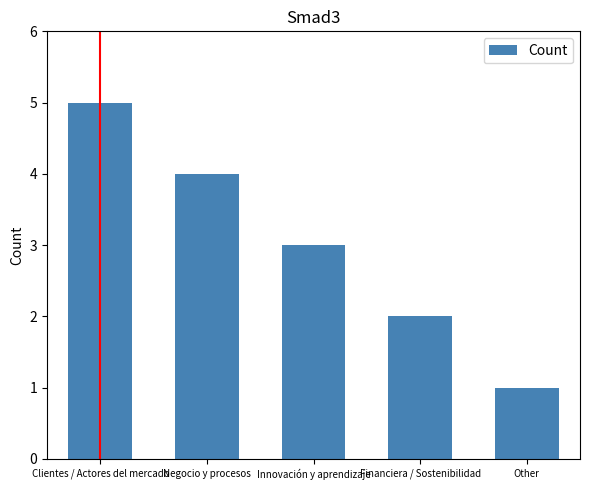

Count the number of categories in the chart.

5